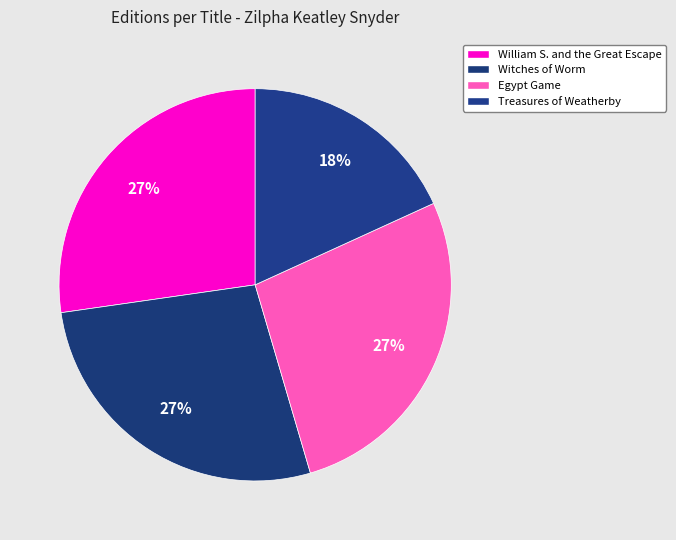

How many slices are in this pie chart?

4